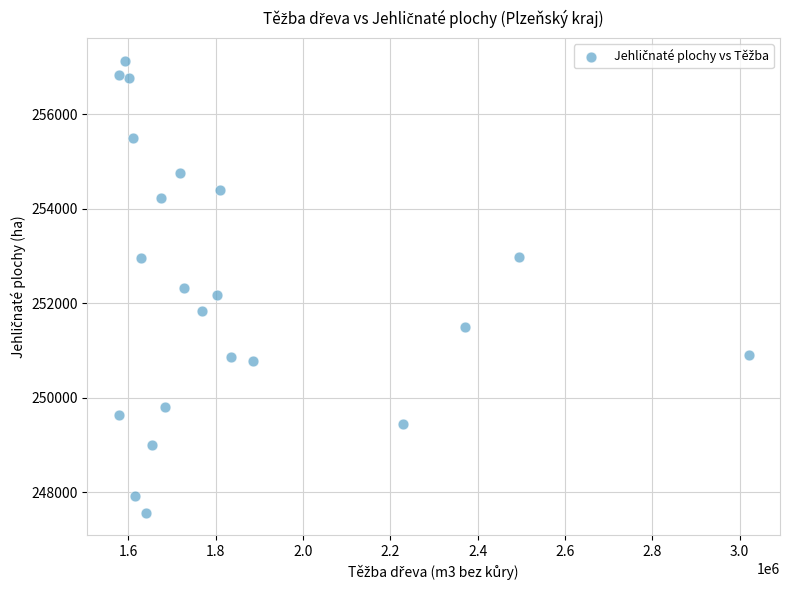

What is the range of Y values (max minus min)?

9567.8